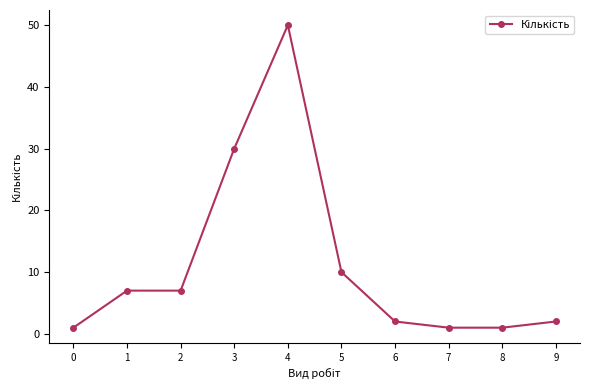

Between 5 and 3, which is larger?

3